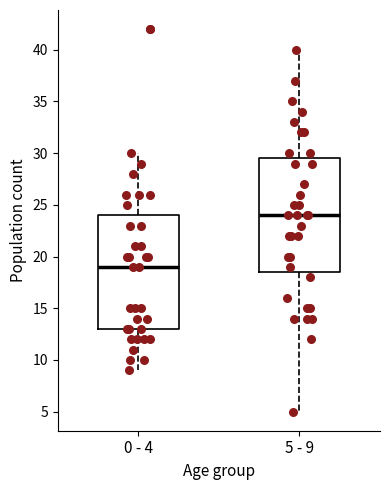

Reading left to right, read every box against the y-axis: the position of its median line, the range the box covers, and the ends of its whiskers. The values are not printed on the chart, so give them approximately, as read against the axis.

0 - 4: median 19.0, box 13.0 to 24.0, whiskers 9.0 to 30.0
5 - 9: median 24.0, box 18.5 to 29.5, whiskers 5.0 to 40.0